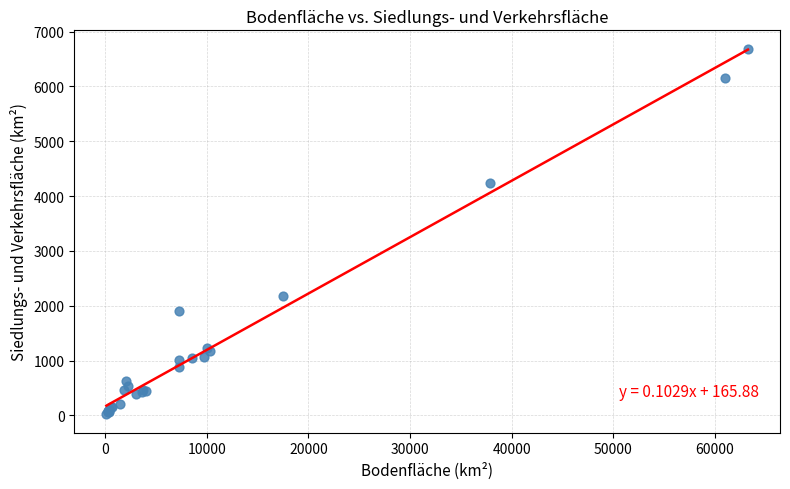

What Y value in the scatter plot is closest to 3354?

4230.0